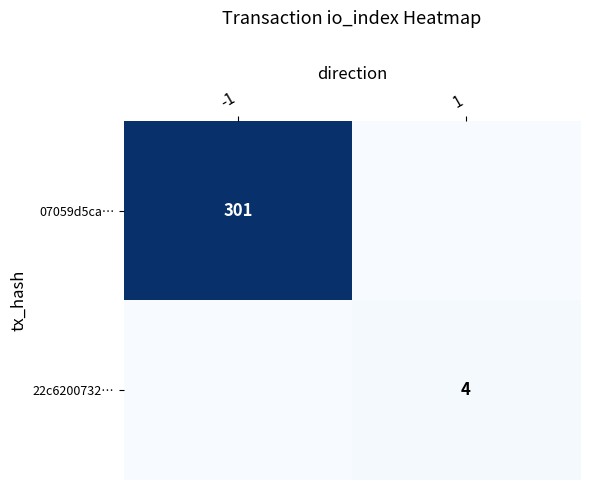

What is the greatest value displayed?

301